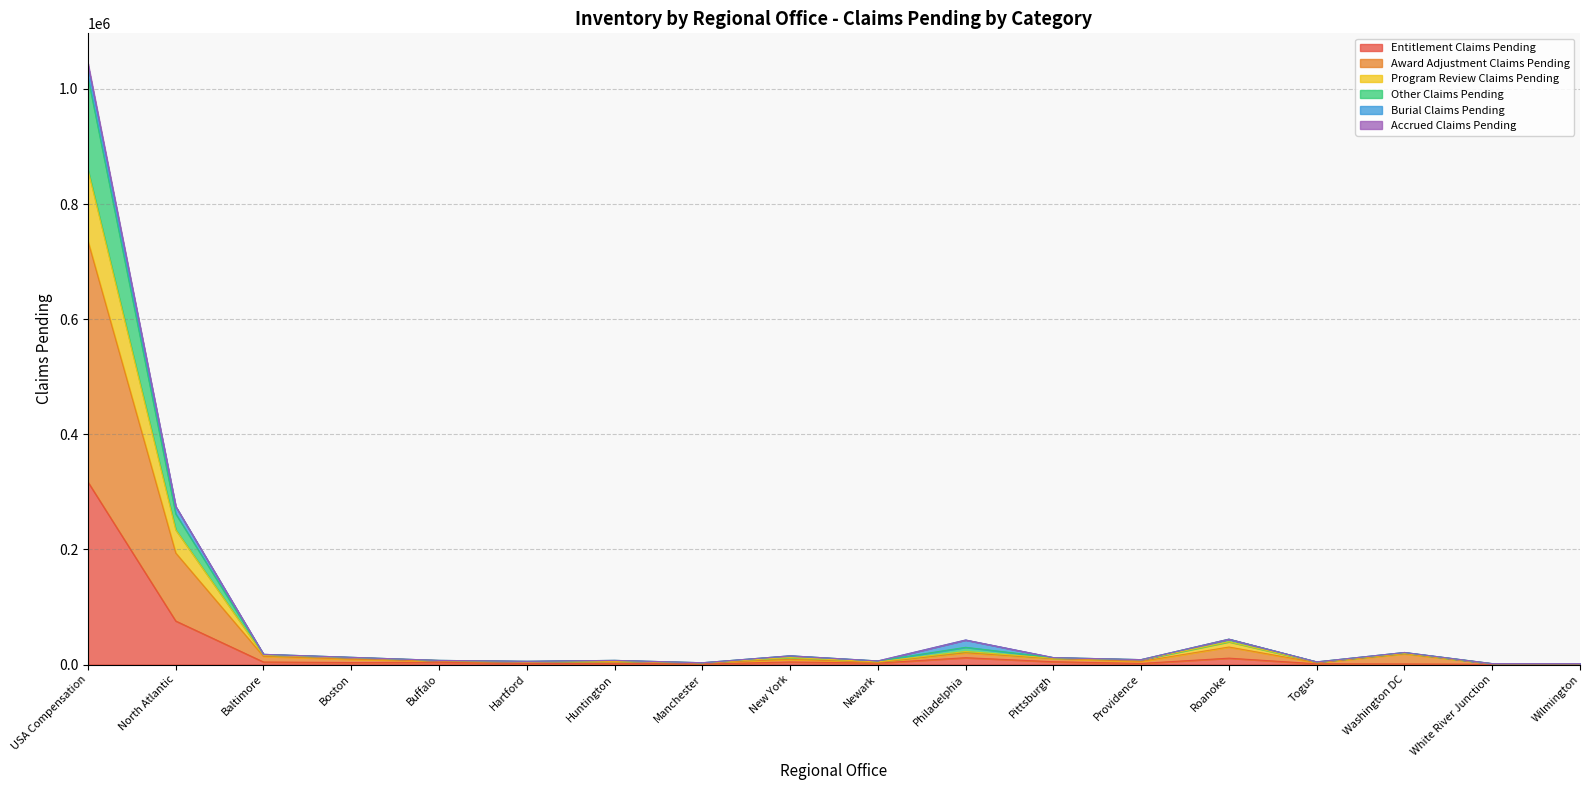

What position from the left is Boston?

4